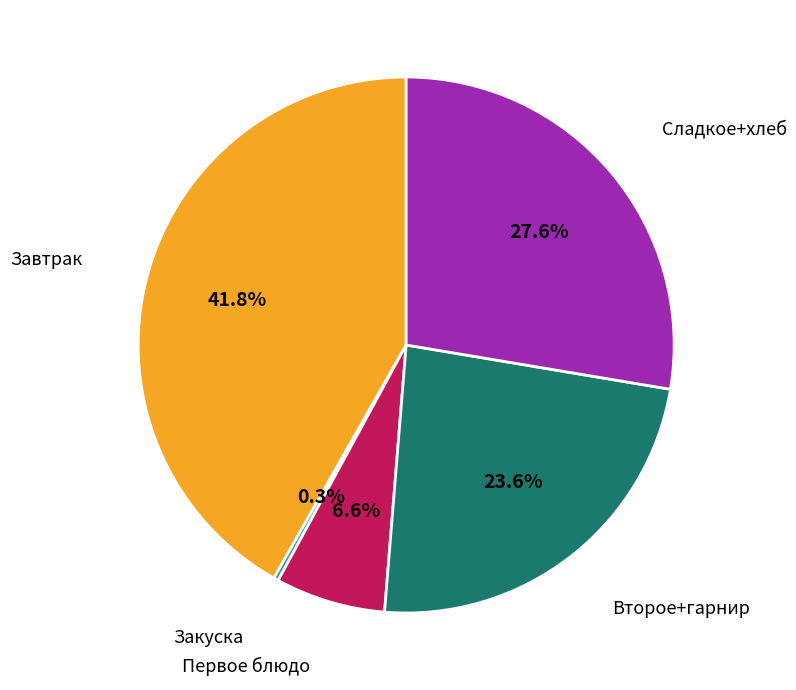

What is the largest slice in the pie chart?

Завтрак